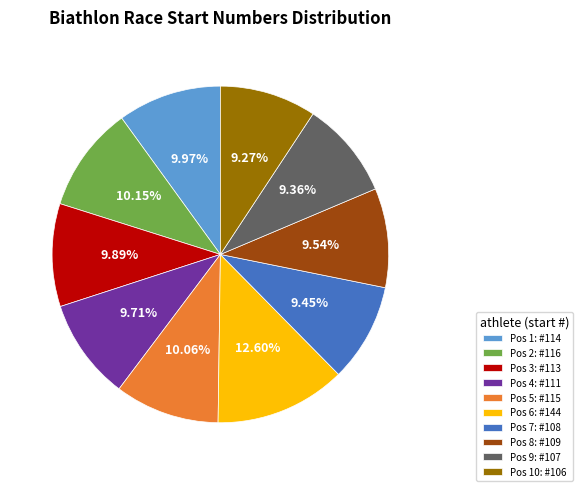

What is the ratio of the value at Pos 4: #111 to the value at Pos 5: #115?

1.0